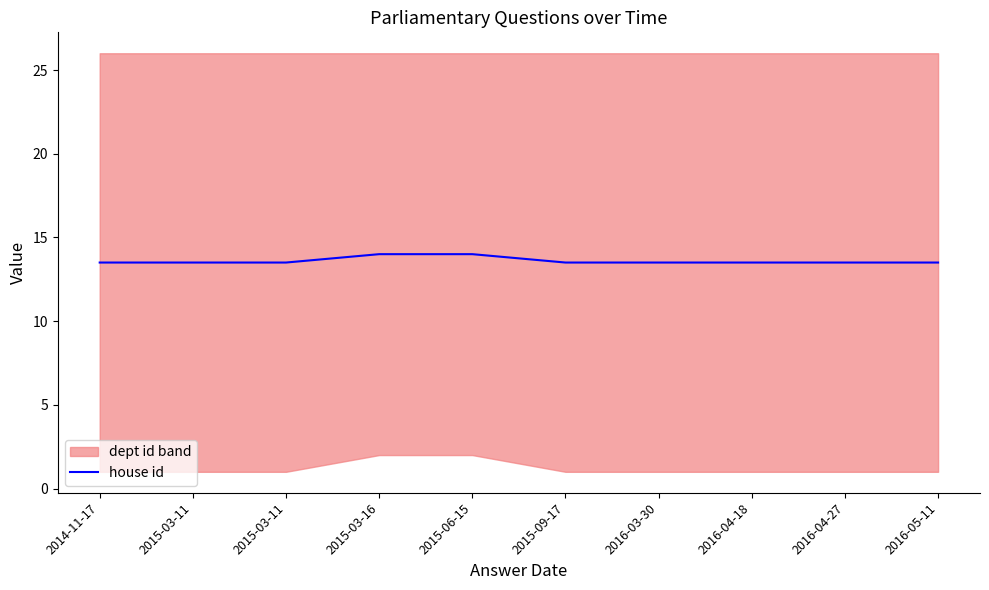

At which label is the value closest to 13?

2014-11-17